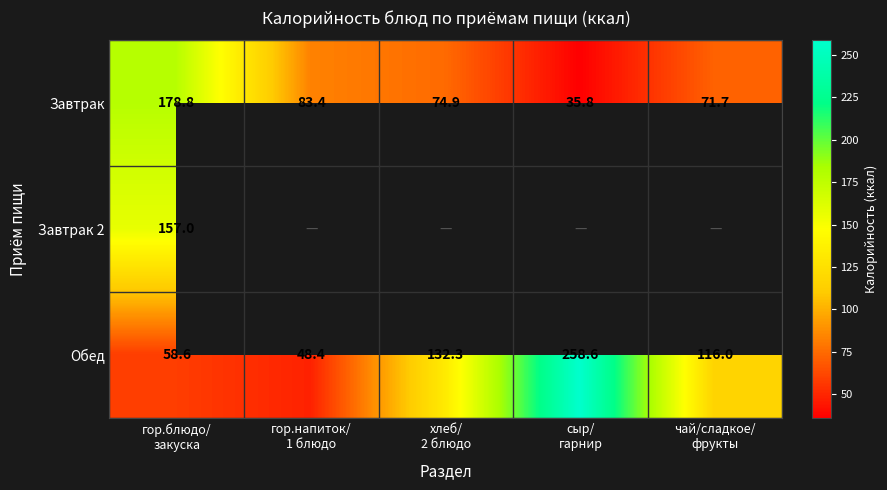

What is the average value of the Обед series?

122.8